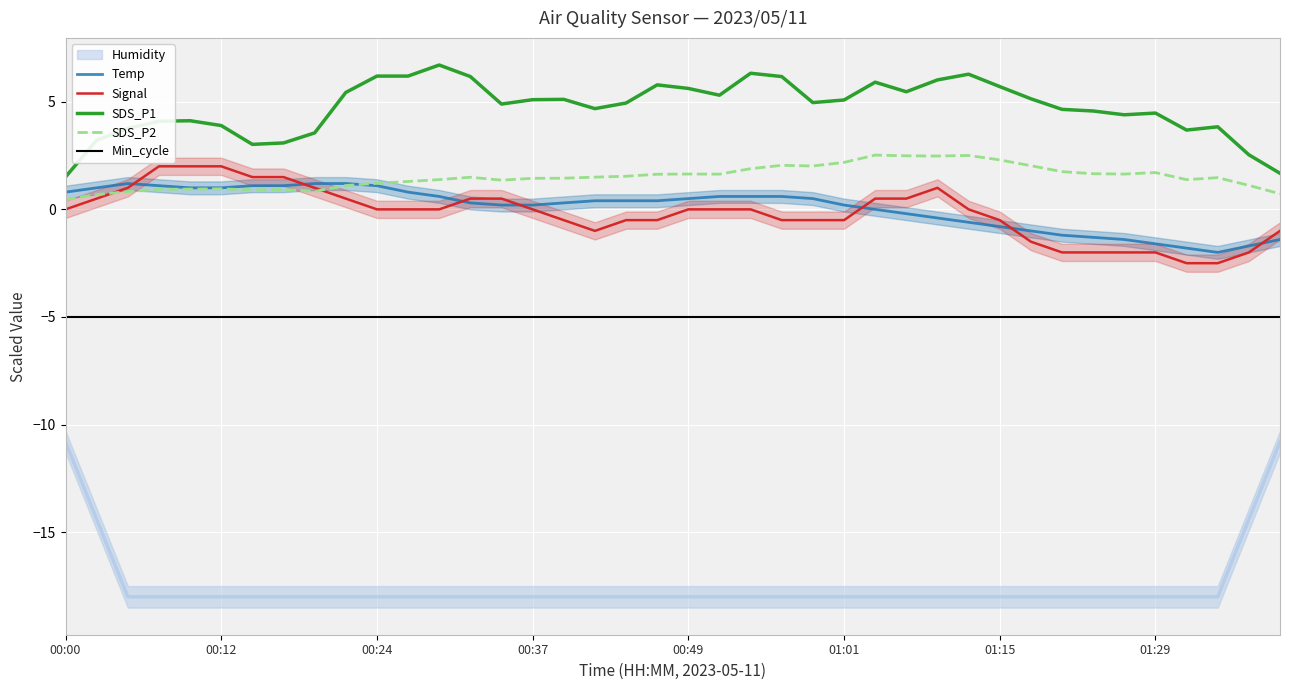

True or false: SDS_P2 and Min_cycle intersect in this chart.

False